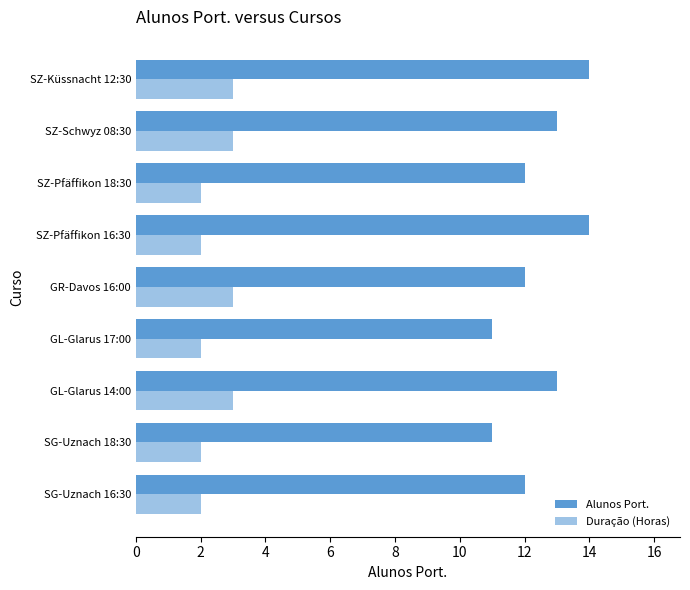

The Alunos Port. series shows 20 at GR-Davos 16:00. True or false?

False